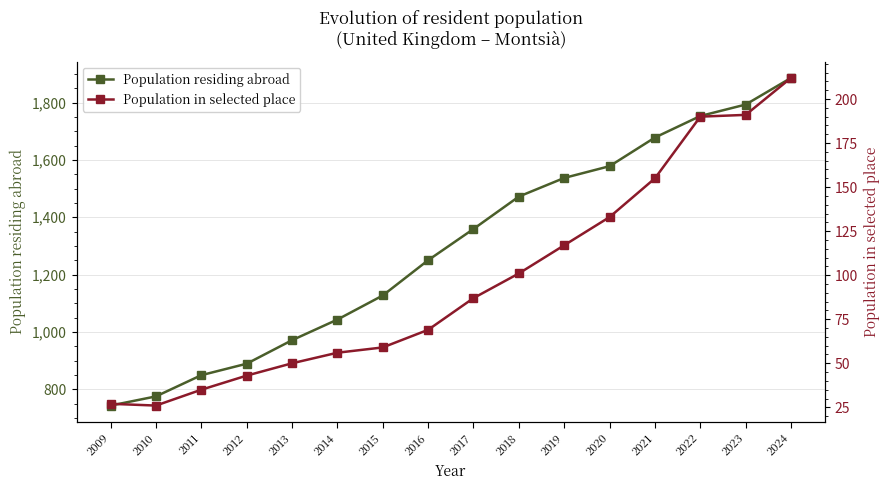

At how many categories does at least one series exceed 1671?

4